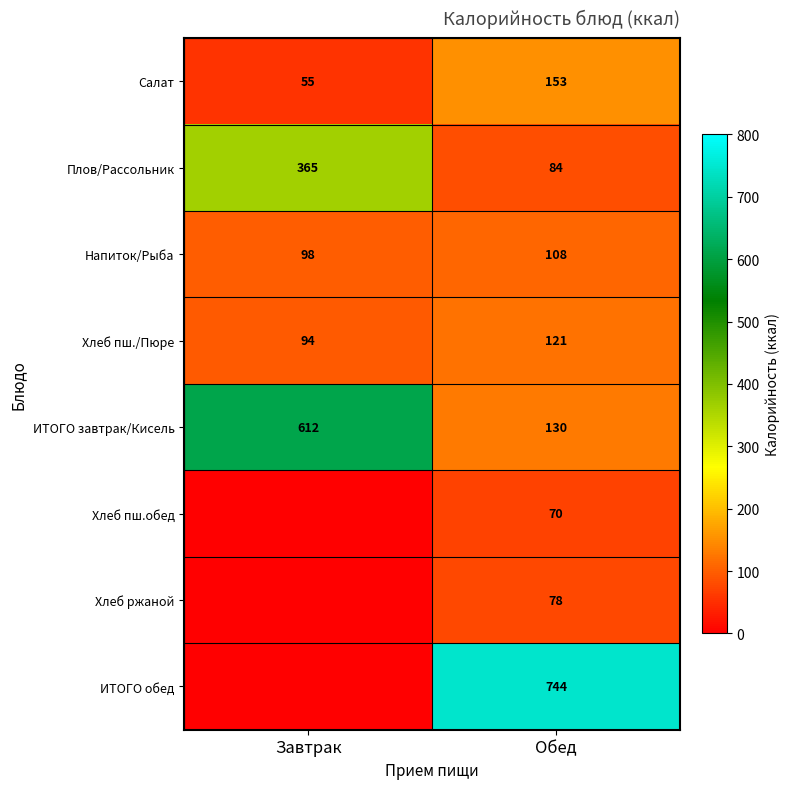

True or false: Плов/Рассольник has a value of 90 at Завтрак.

False